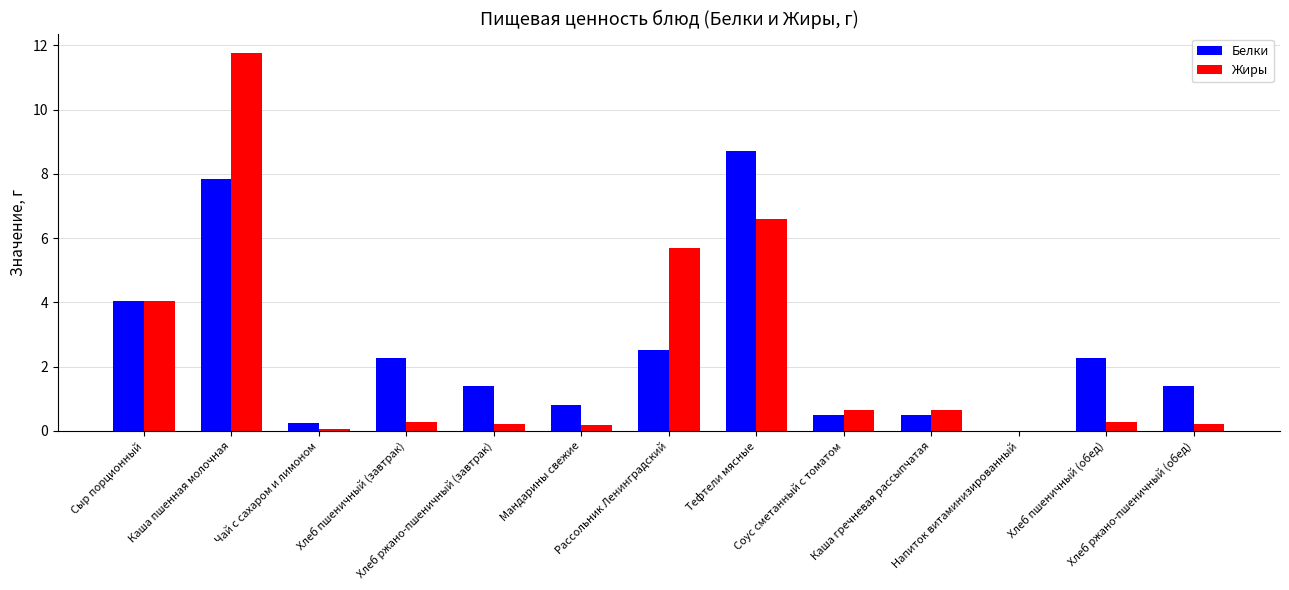

What is the sum of all Жиры values?

30.6